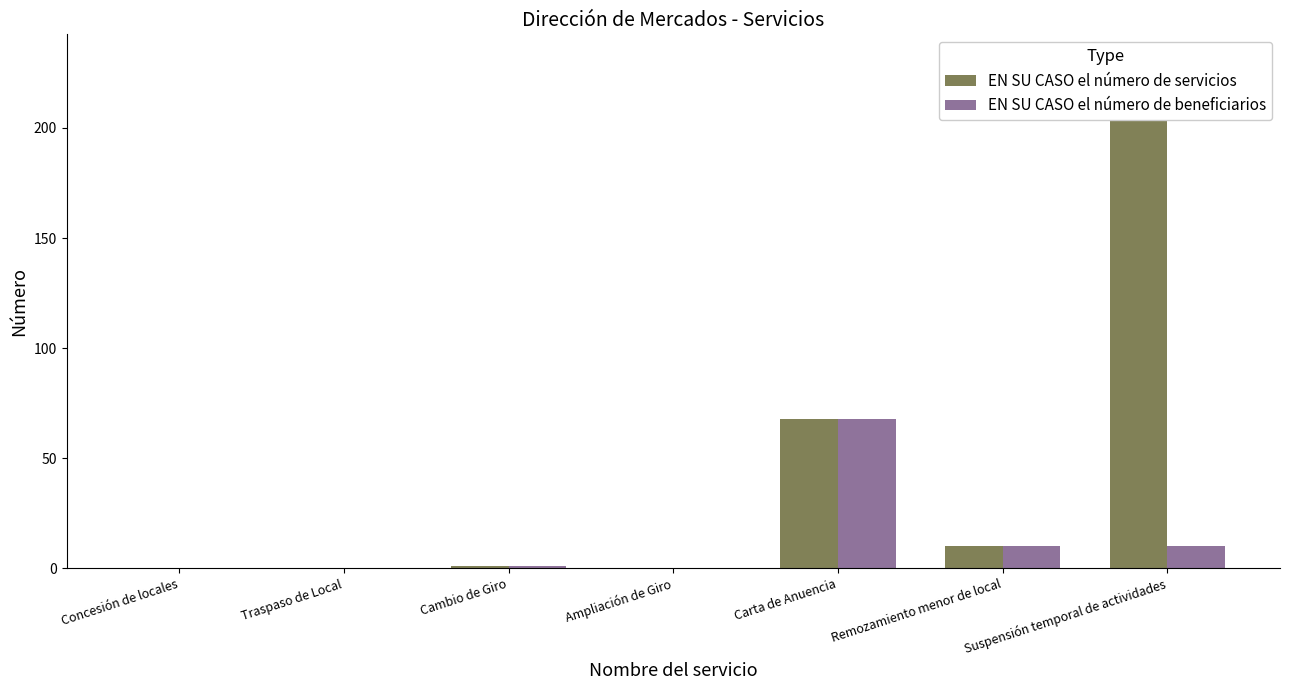

Reading left to right, transcribe all the data shown in this chart.

EN SU CASO el número de servicios: 0	0	1	0	68	10	231
EN SU CASO el número de beneficiarios: 0	0	1	0	68	10	10